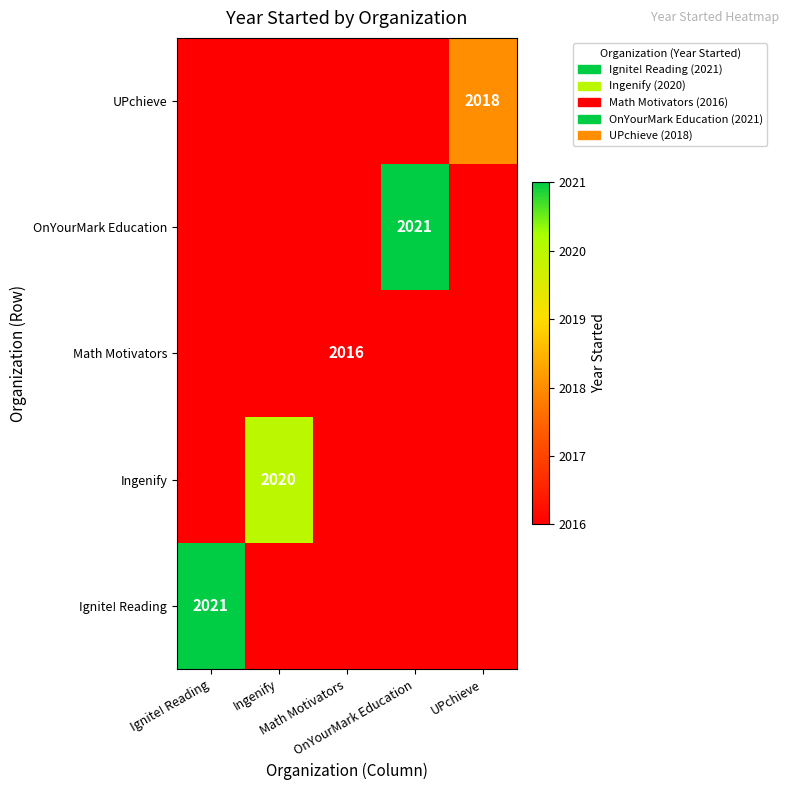

Which category has the lowest value in the Ignite! Reading series?

Ingenify